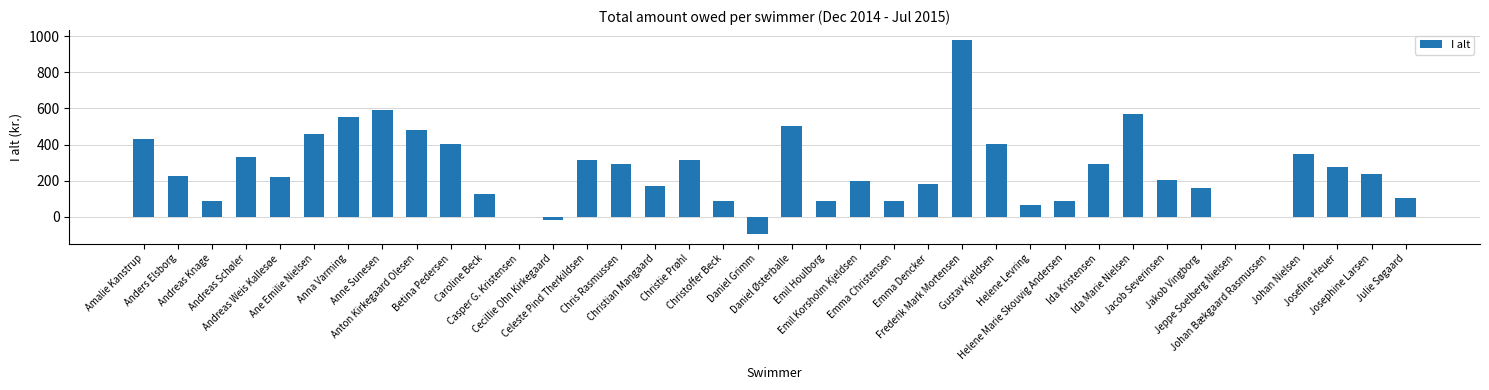

What is the sum of all values?

9743.8